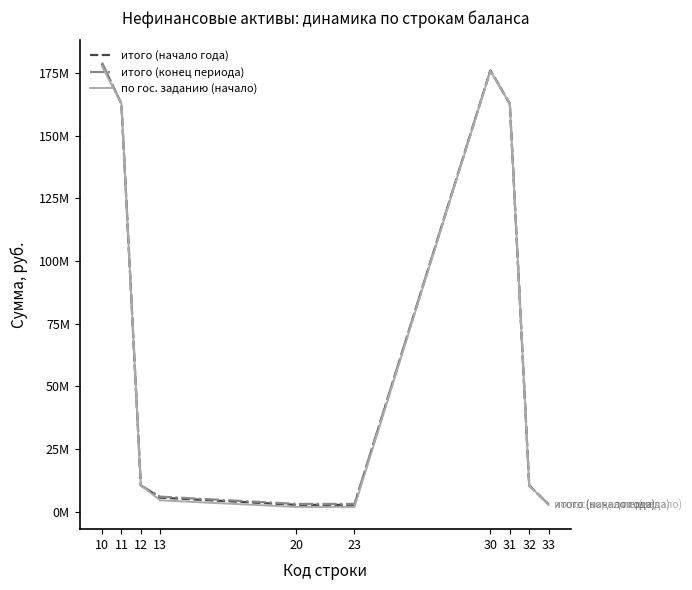

Does the chart display data point markers on the line(s)?

No